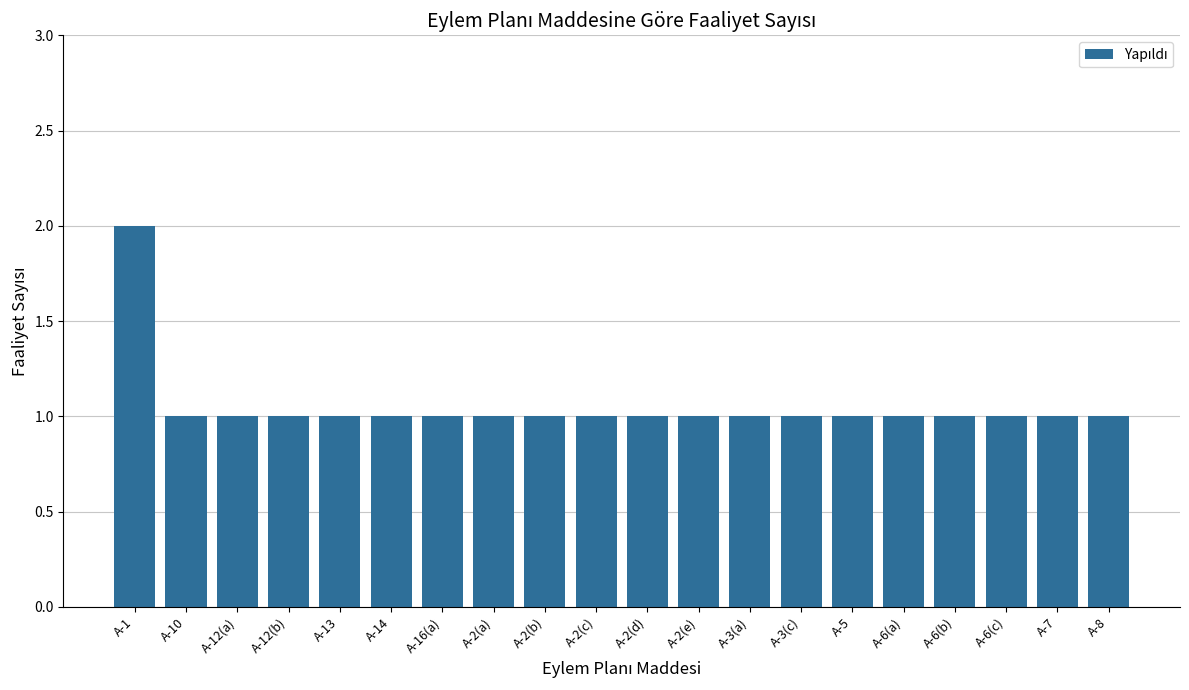

True or false: the data shows 1 at A-2(a).

True